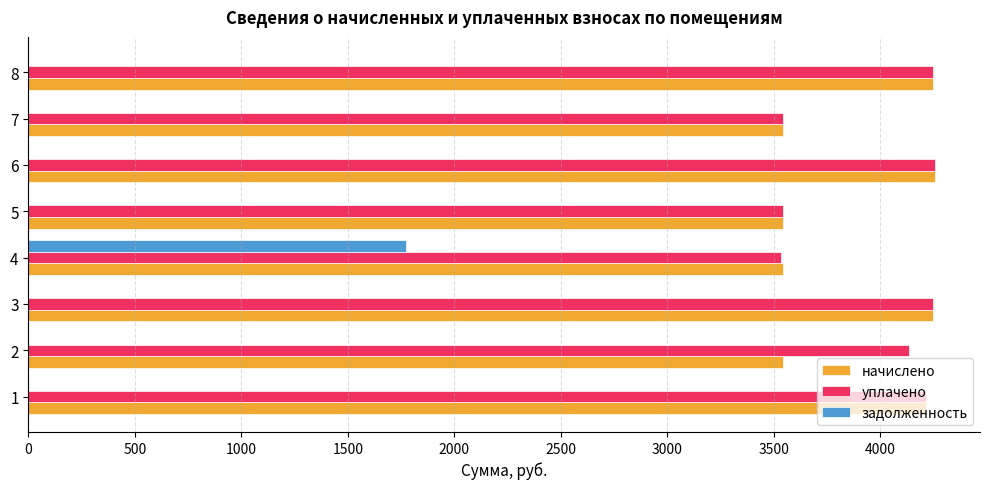

At which category is the sum across all series the highest?

4